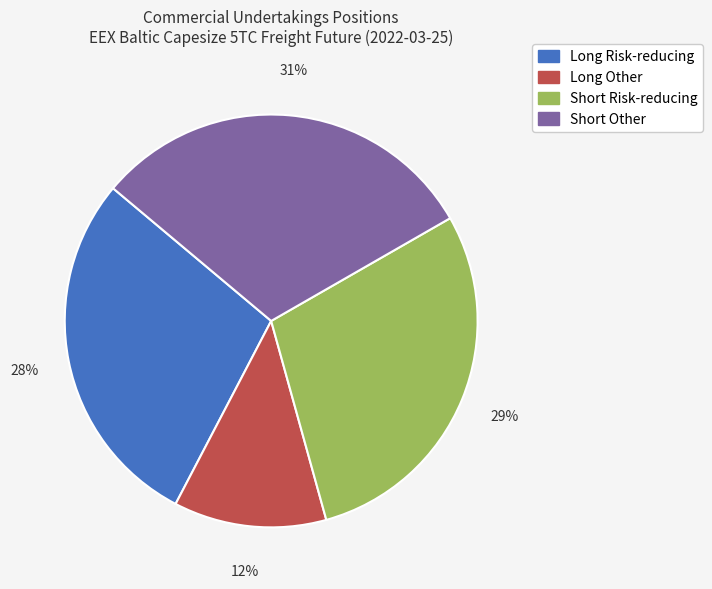

To the nearest percent, what is the difference between the largest and smallest slice percentages?

19%